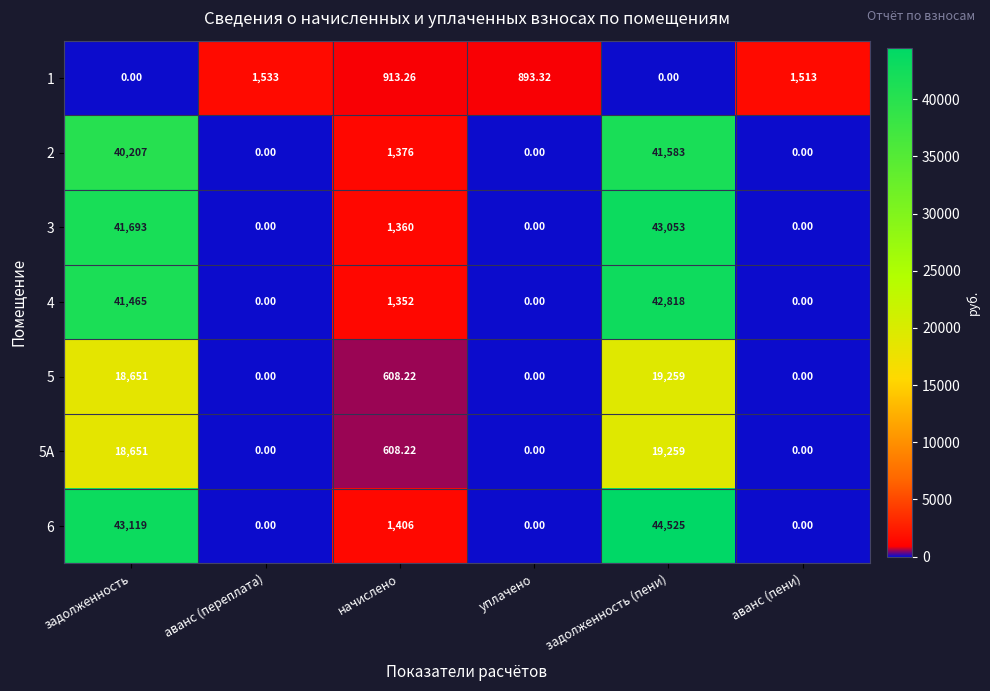

At which label is 6 closest to 22262?

начислено